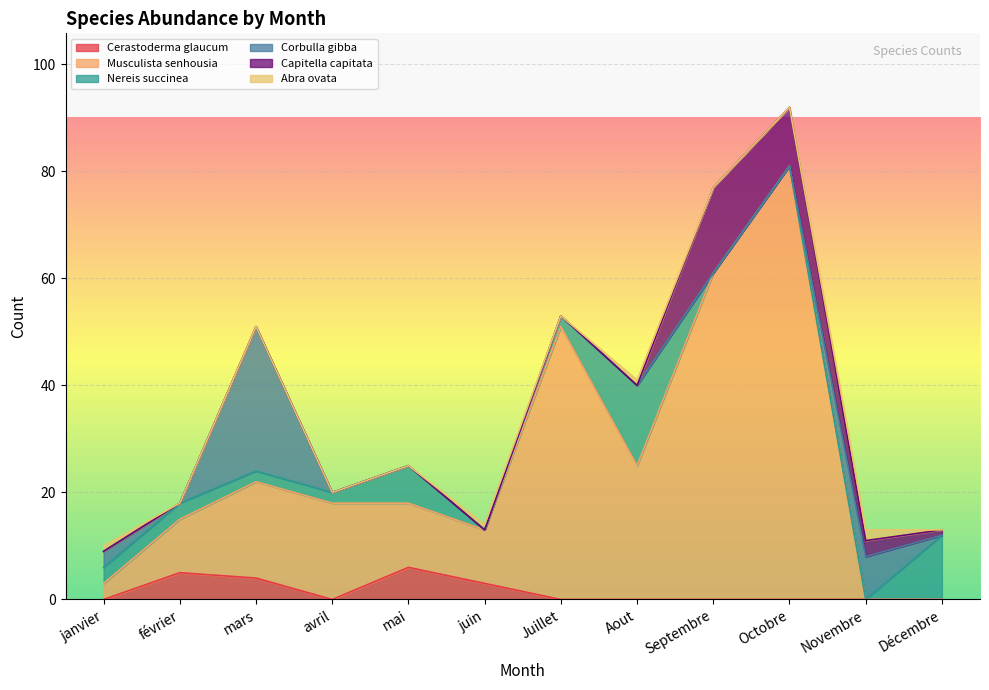

What is the sum of all Musculista senhousia values?

289